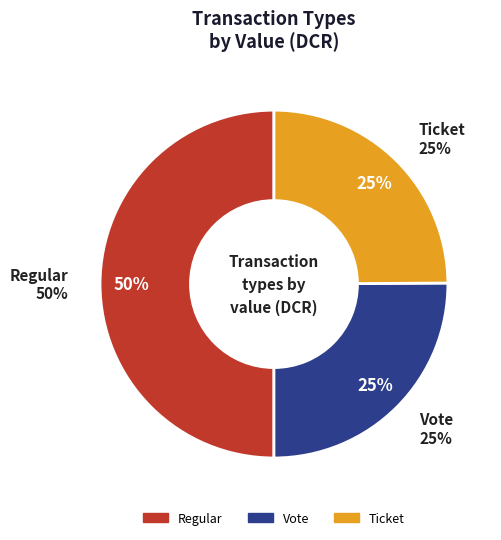

Between Regular and Ticket, which is larger?

Regular